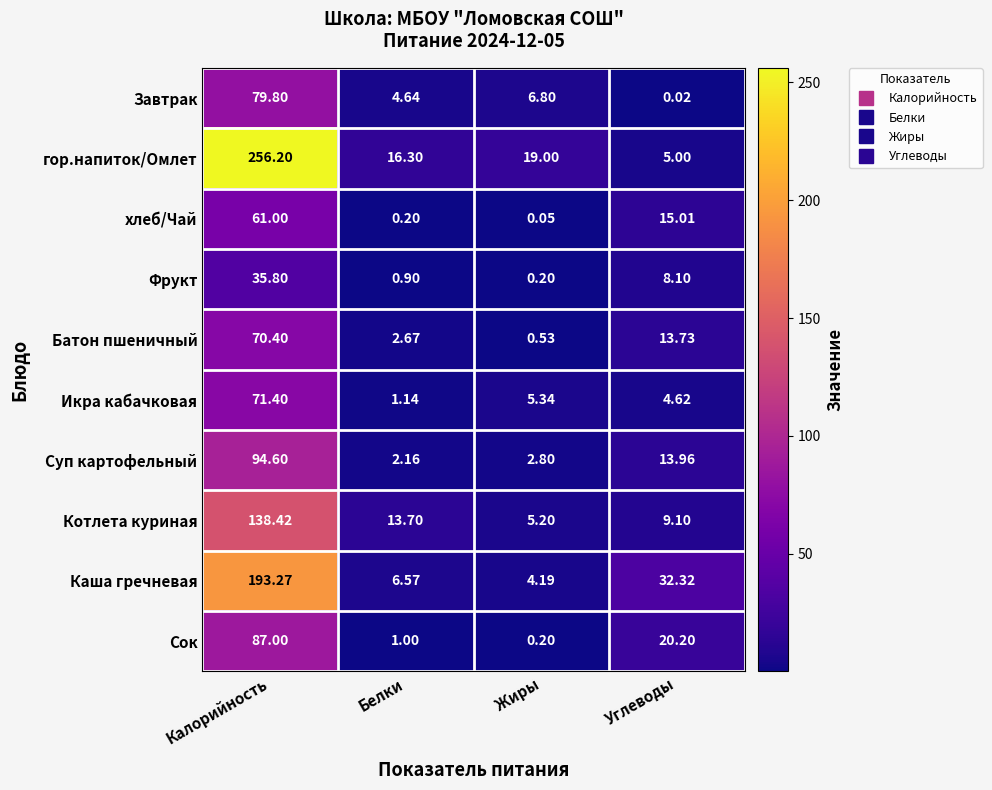

Which category has the highest value across all series?

Калорийность